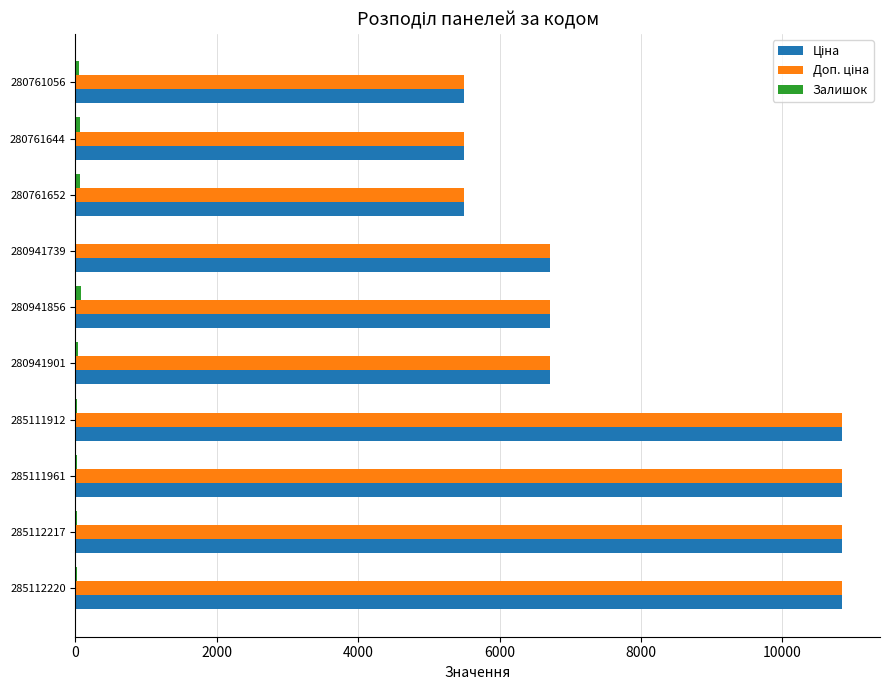

What is the maximum value shown in the chart?

10840.1